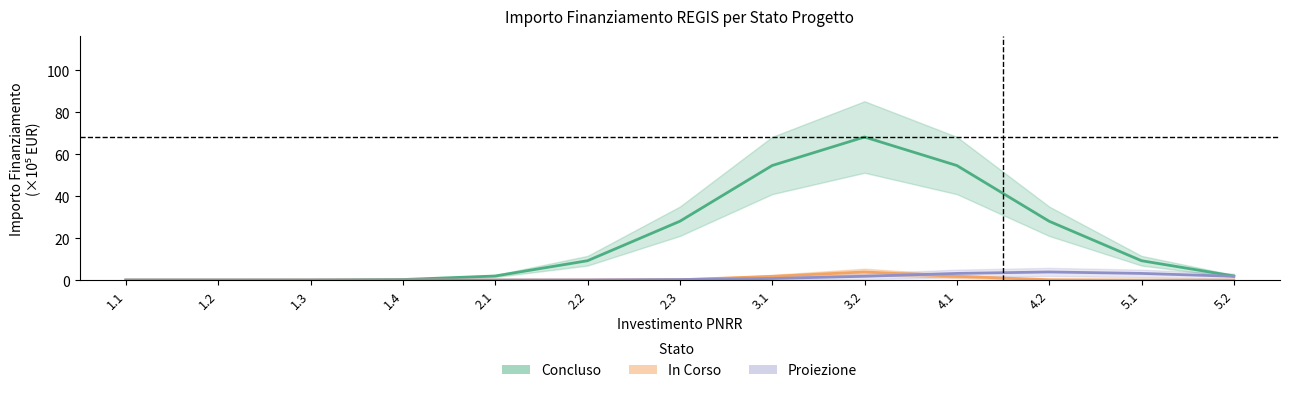

What is the sum of the Concluso values at 5.2 and 4.1?

56.5